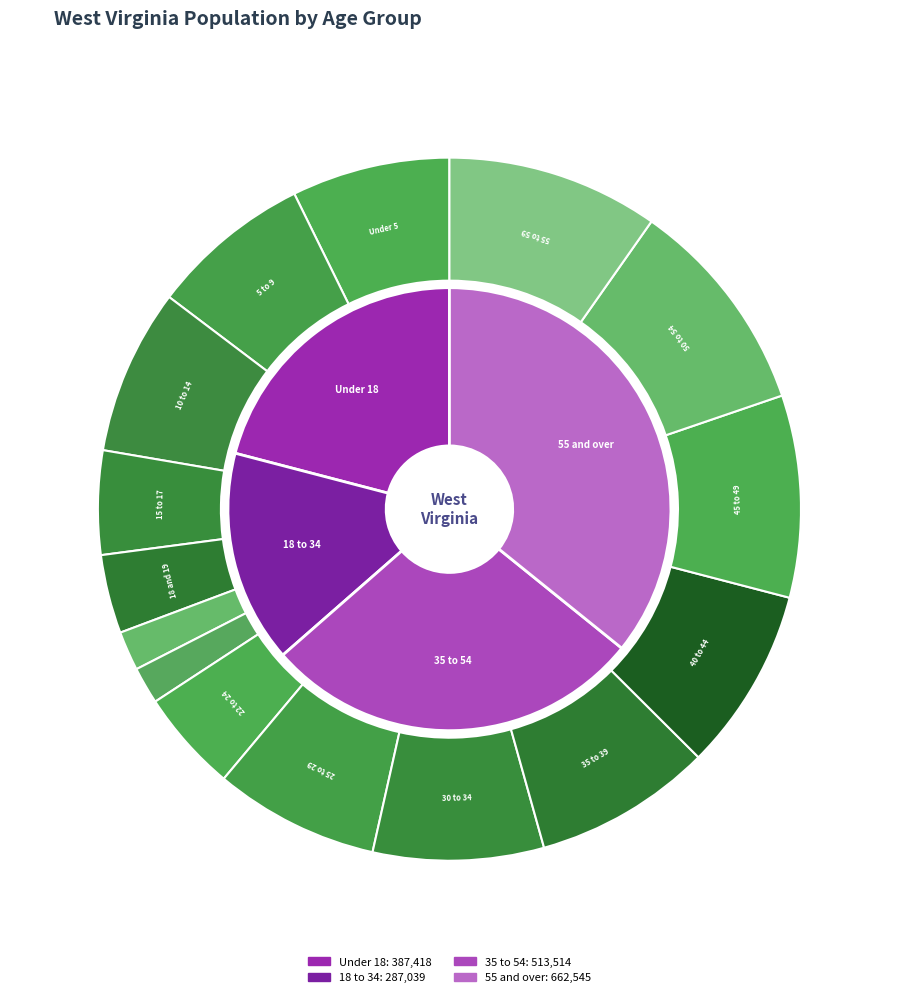

How many segments does this pie chart have?

15